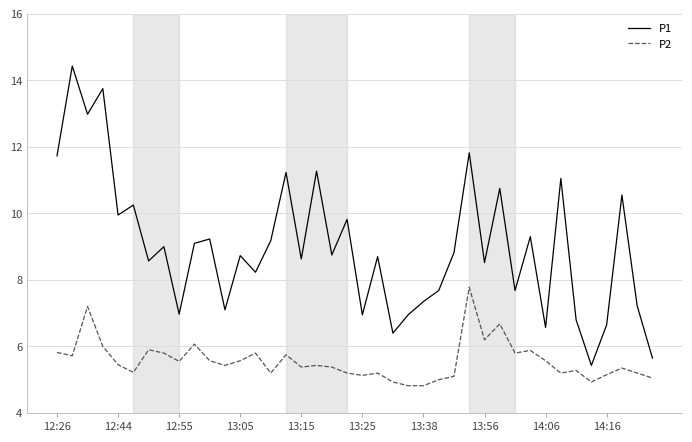

Which series has the largest range (max minus min)?

P1